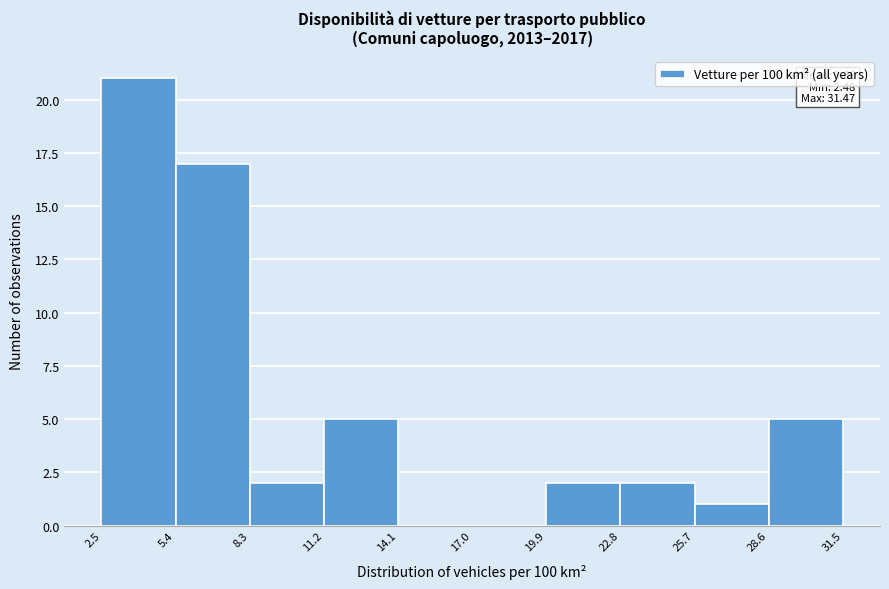

Over which range of the x-axis is the bar tallest?

2.5 to 5.4